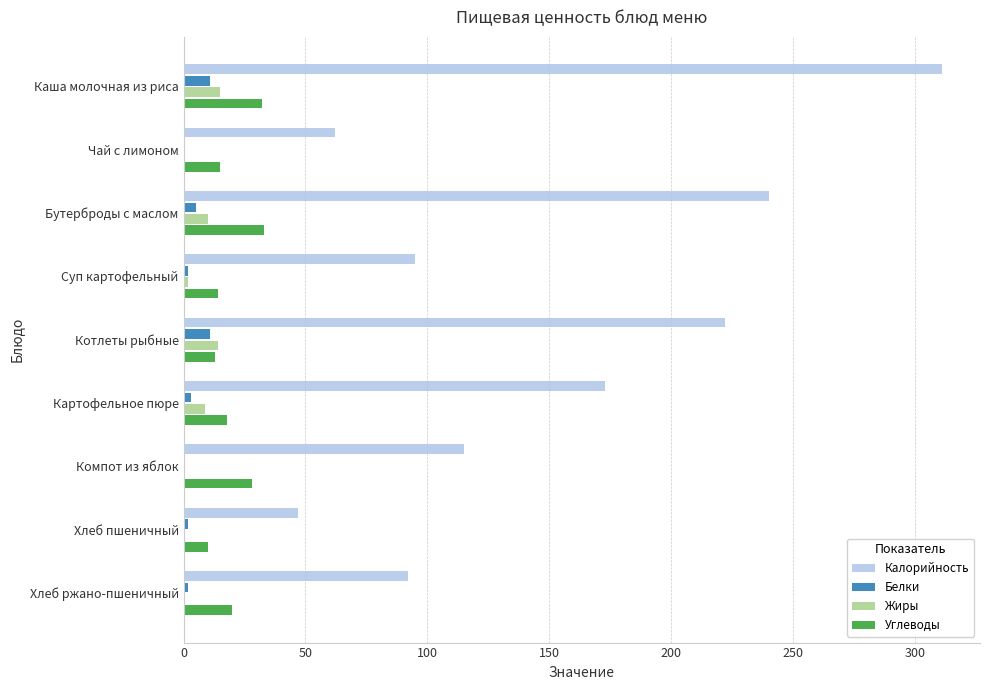

Which series changed the most between Картофельное пюре and Компот из яблок?

Калорийность